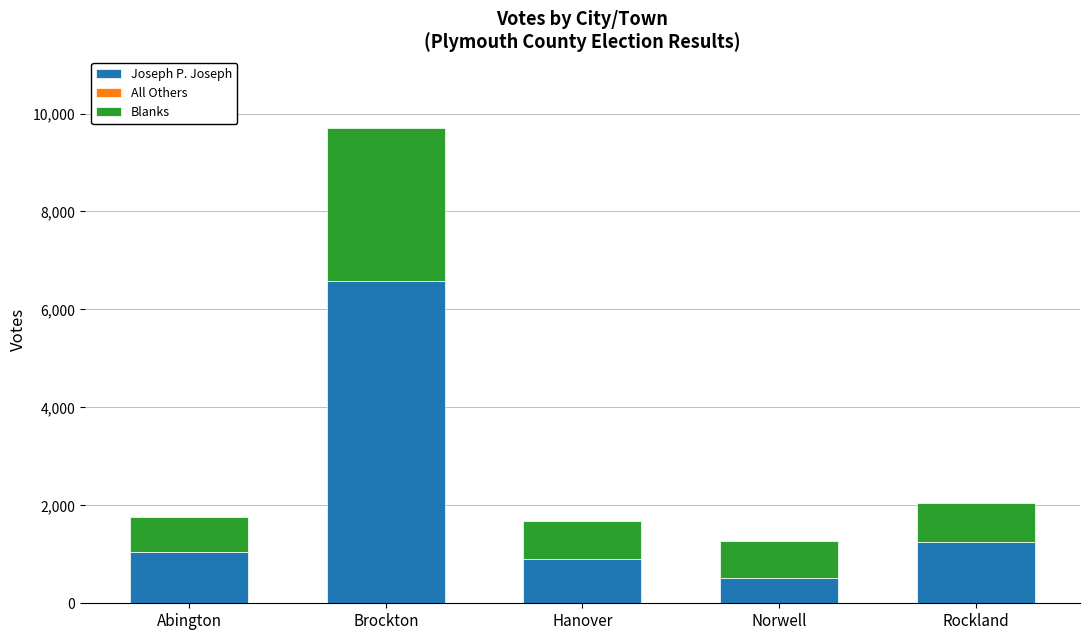

What is the total value across all series at Norwell?

1281